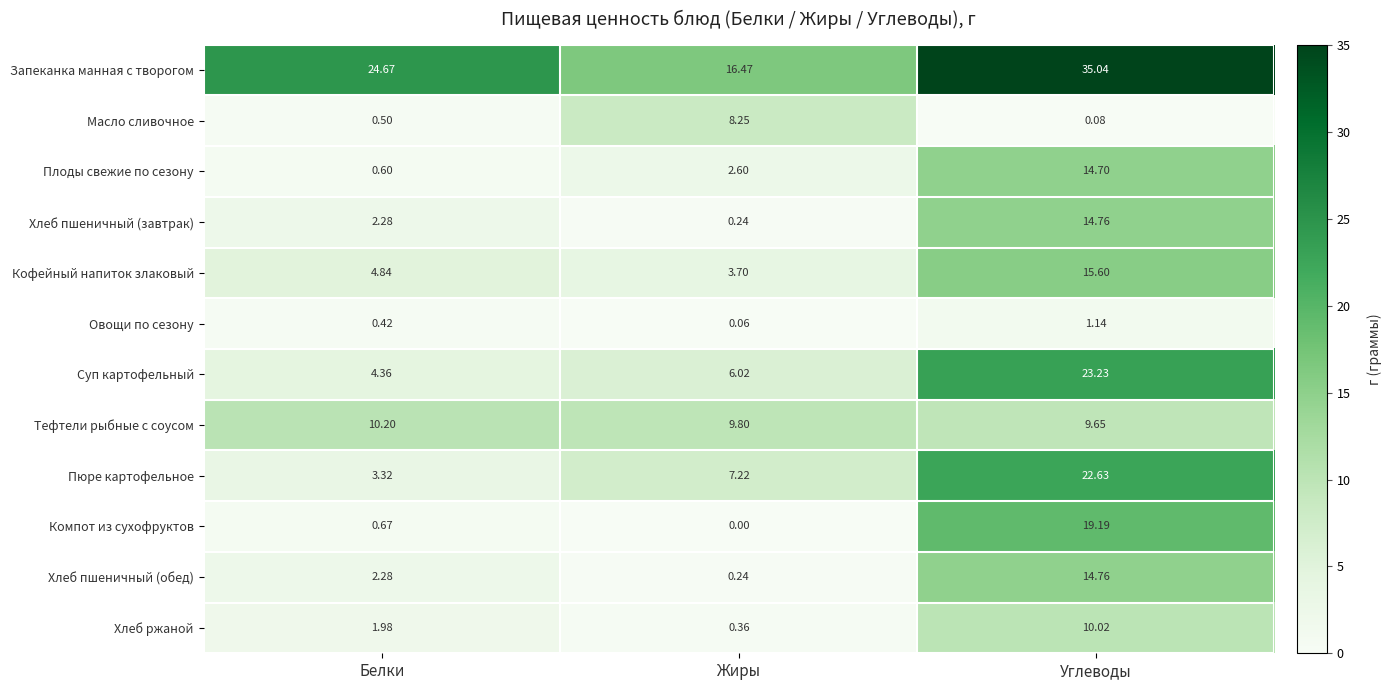

What is the difference between the highest and lowest values at Жиры?

16.5